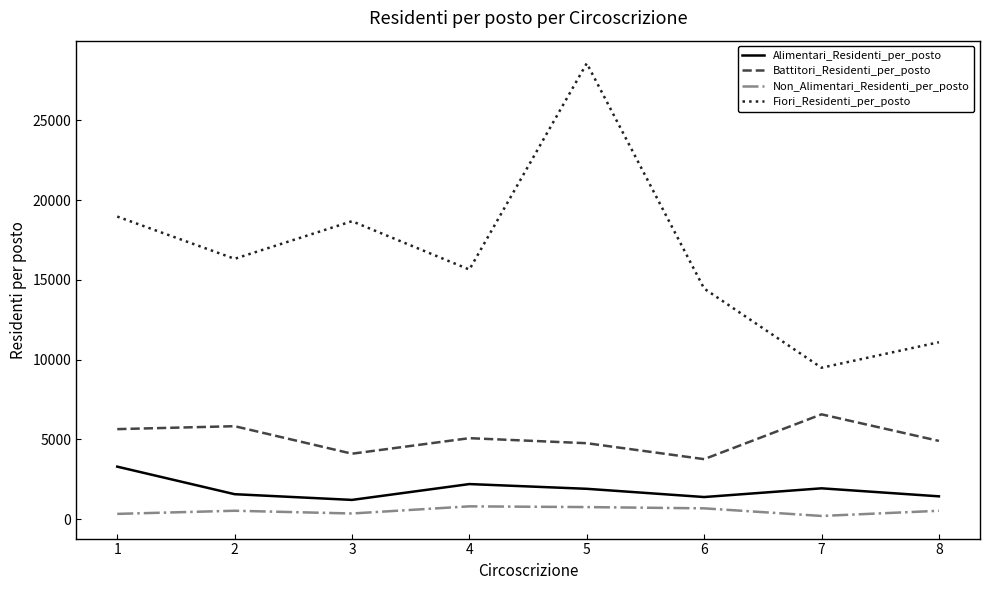

What are all the series names shown in the legend?

Alimentari_Residenti_per_posto, Battitori_Residenti_per_posto, Non_Alimentari_Residenti_per_posto, Fiori_Residenti_per_posto